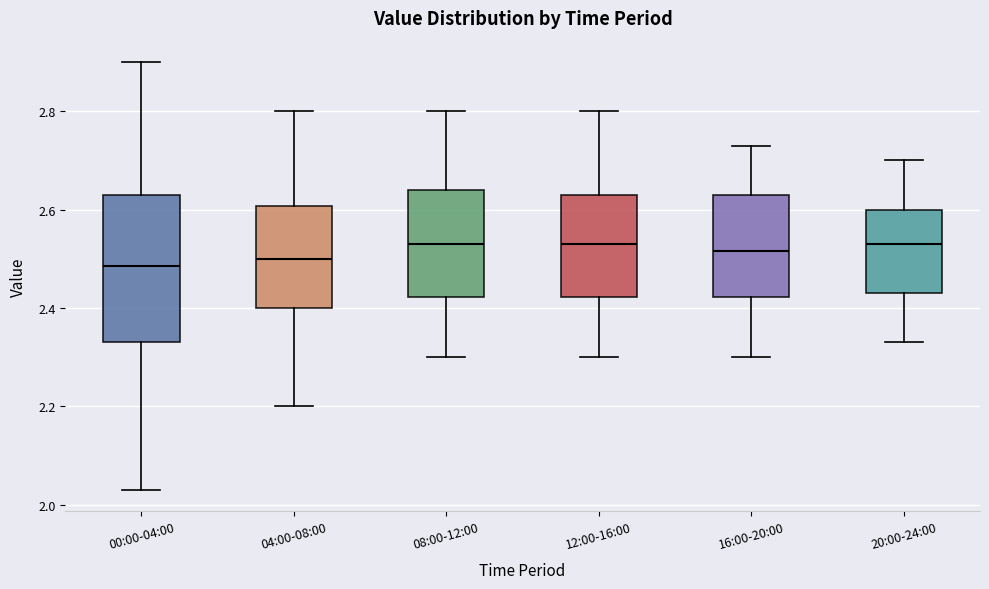

Reading left to right, read every box against the y-axis: the position of its median line, the range the box covers, and the ends of its whiskers. The values are not printed on the chart, so give them approximately, as read against the axis.

00:00-04:00: median 2.48, box 2.34 to 2.64, whiskers 2.04 to 2.90
04:00-08:00: median 2.50, box 2.40 to 2.60, whiskers 2.20 to 2.80
08:00-12:00: median 2.54, box 2.42 to 2.64, whiskers 2.30 to 2.80
12:00-16:00: median 2.54, box 2.42 to 2.64, whiskers 2.30 to 2.80
16:00-20:00: median 2.52, box 2.42 to 2.64, whiskers 2.30 to 2.74
20:00-24:00: median 2.54, box 2.44 to 2.60, whiskers 2.34 to 2.70